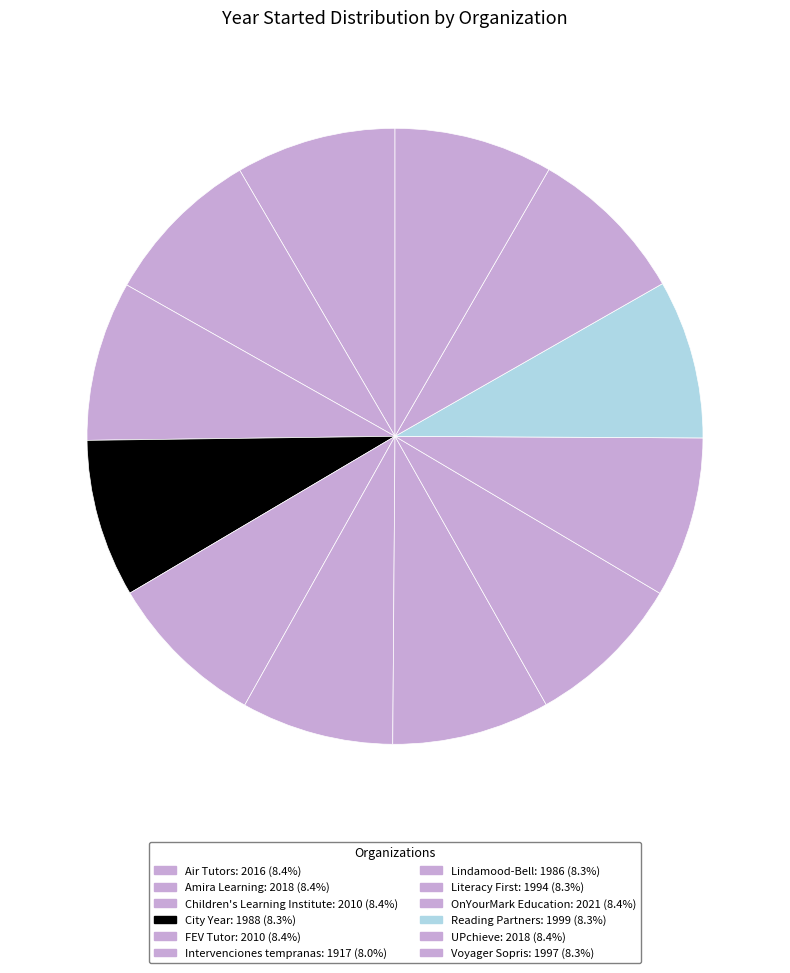

What is the change in value from Amira Learning to Children's Learning Institute?

-8